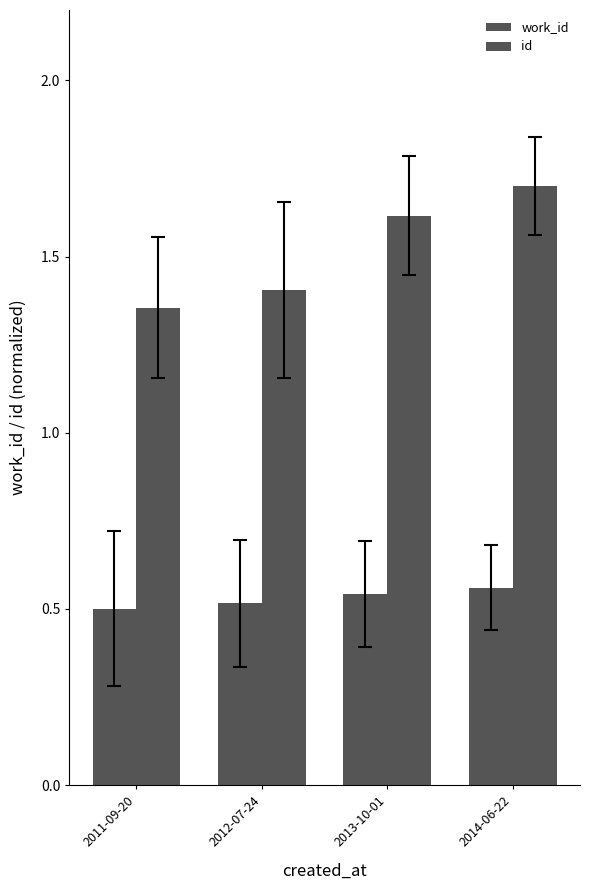

Does the chart contain stacked bars?

No